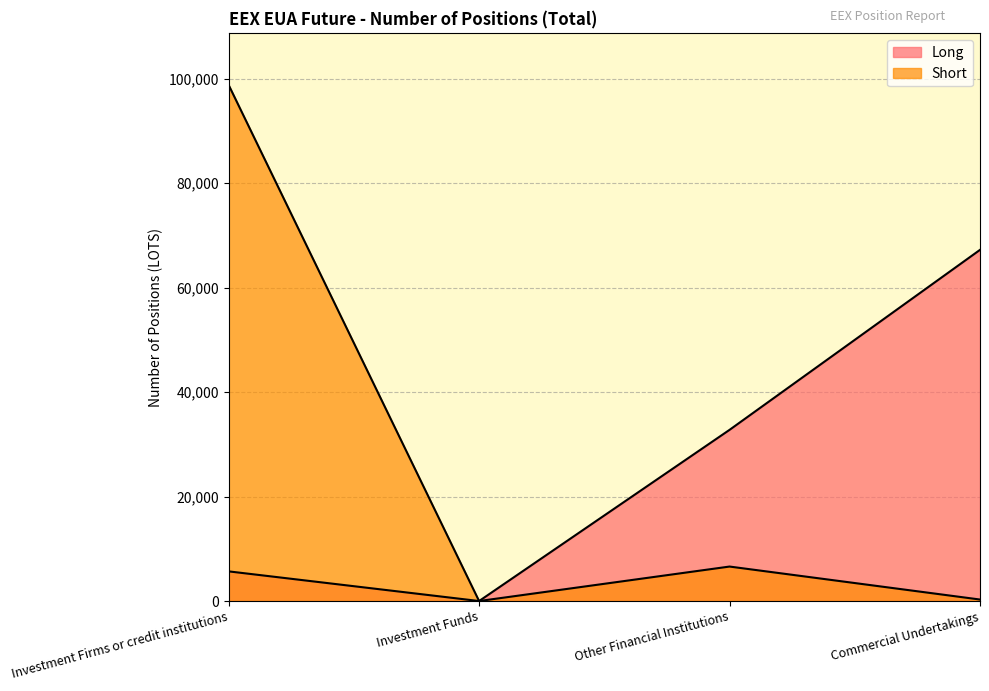

What is the value of the Short point at the 1st from the left?

98821